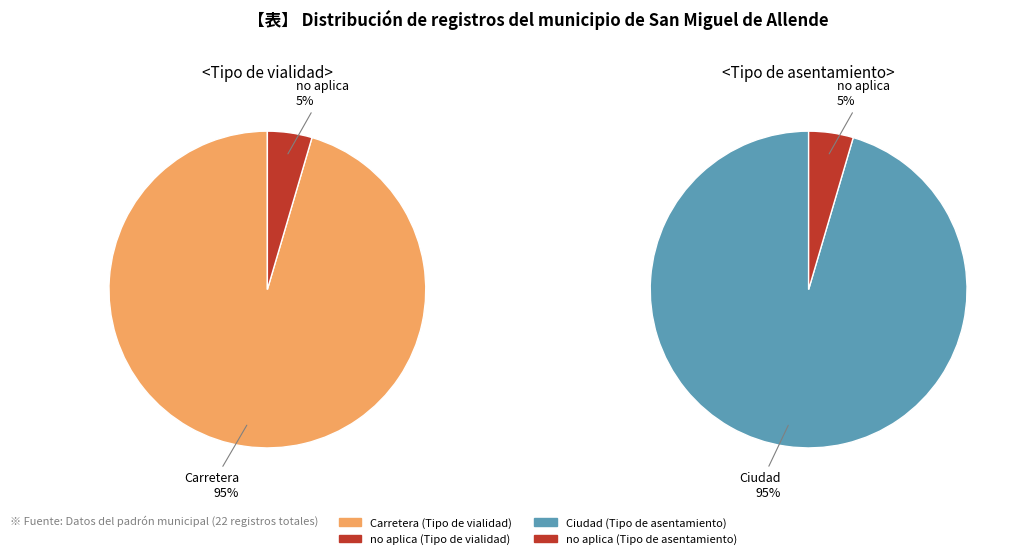

How many segments does this pie chart have?

2